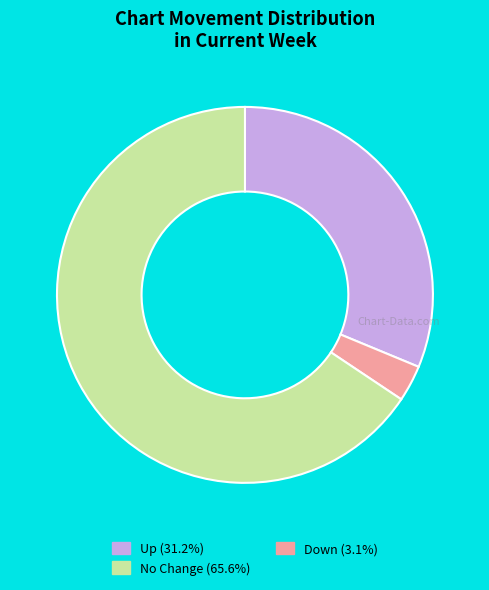

Is there a majority slice in this chart?

Yes